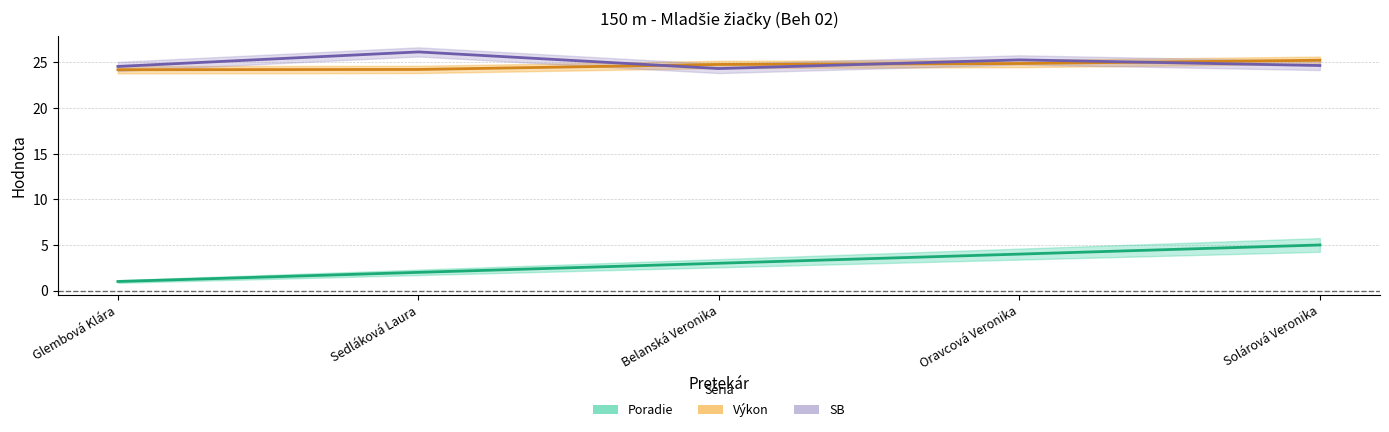

What is the smallest value displayed?

1.0